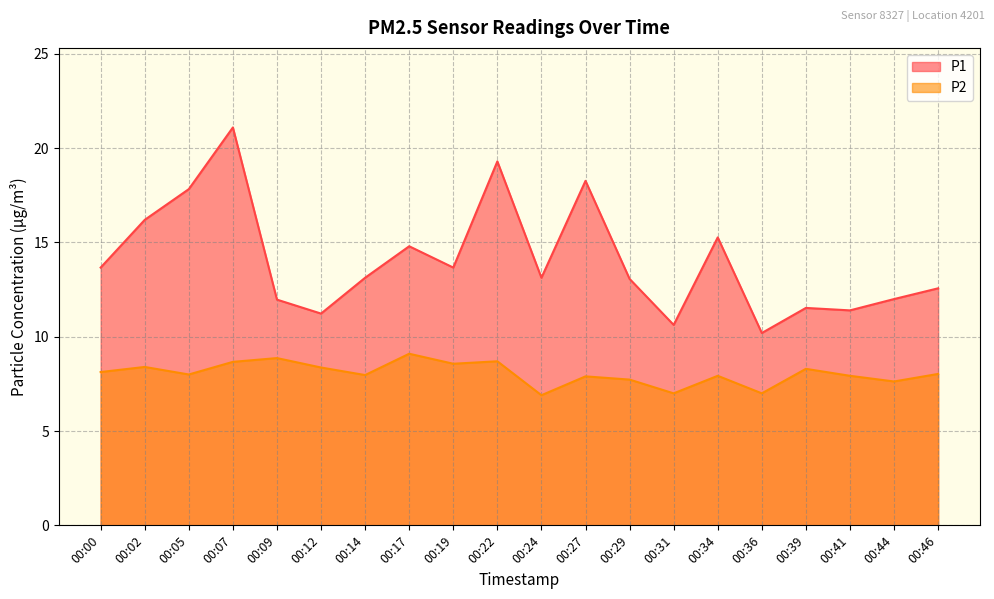

Which has a higher value, 00:05 or 00:36?

00:05